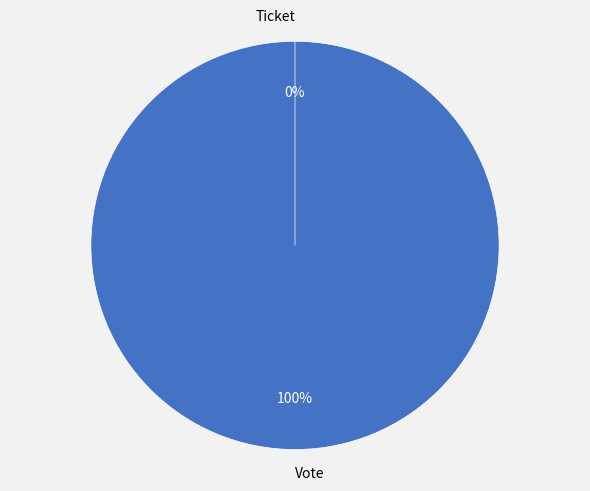

How many slices are in this pie chart?

2